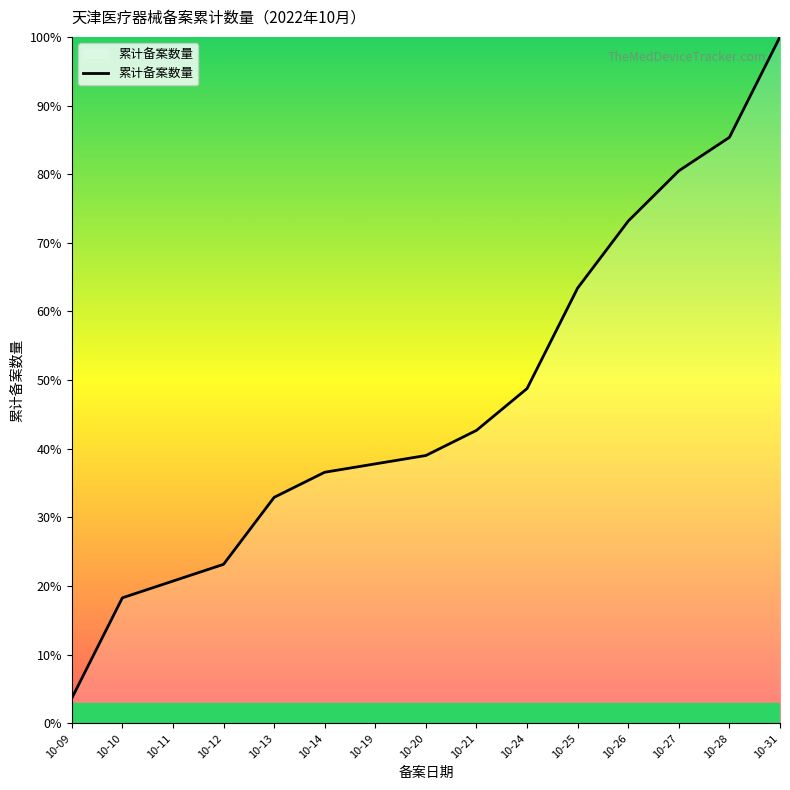

Which has a higher value, 10-24 or 10-20?

10-24